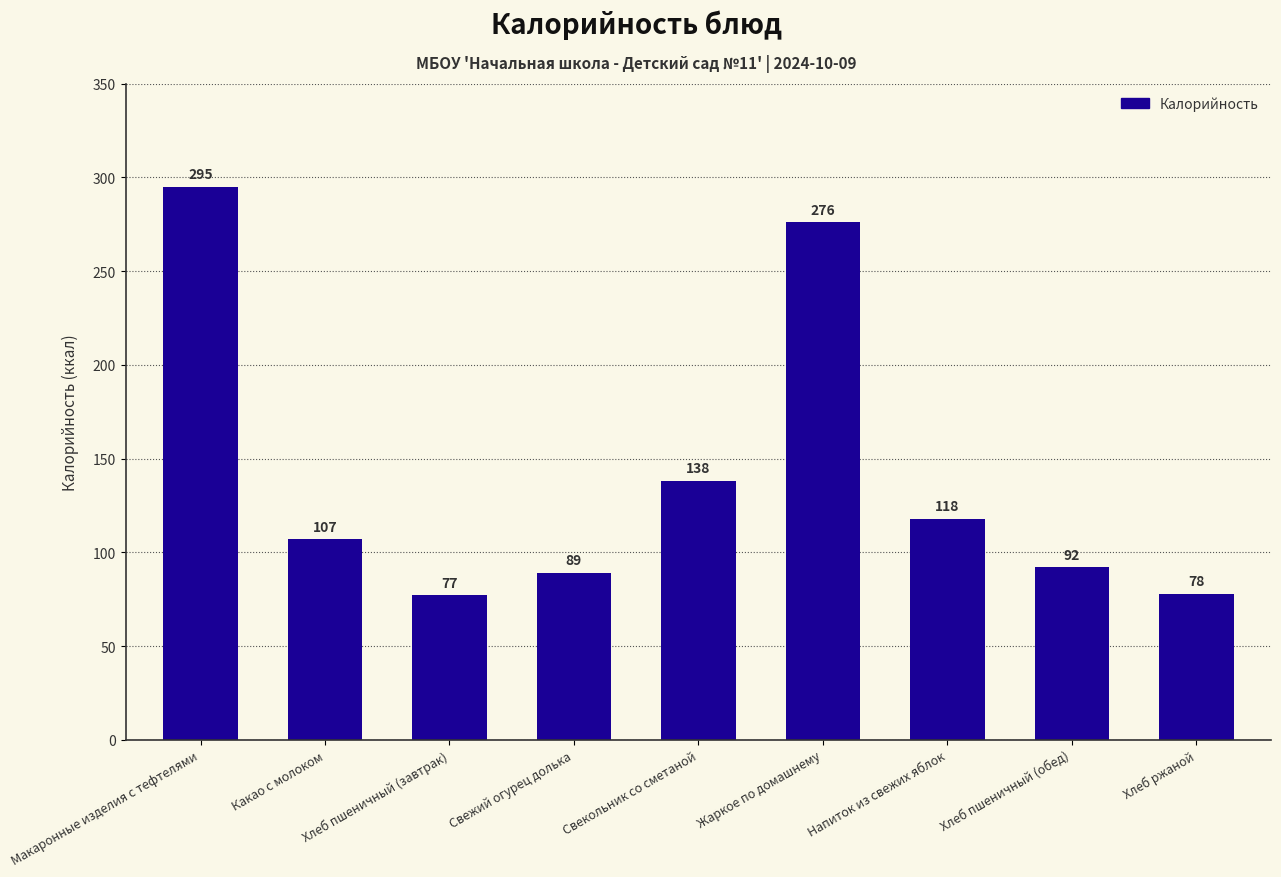

What is the average value?

141